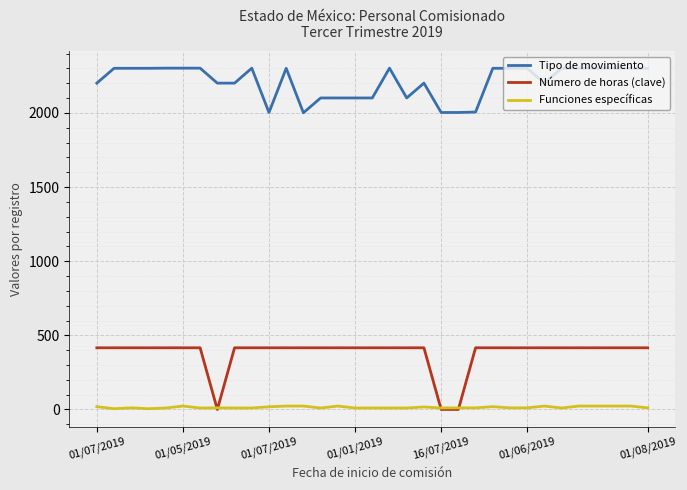

What is the difference between the maximum and minimum values in the Tipo de movimiento series?

301